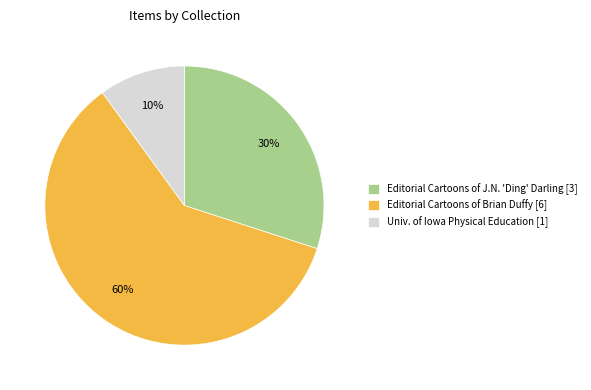

To the nearest percent, what is the combined percentage of Editorial Cartoons of Brian Duffy [6] and Univ. of Iowa Physical Education [1]?

70%